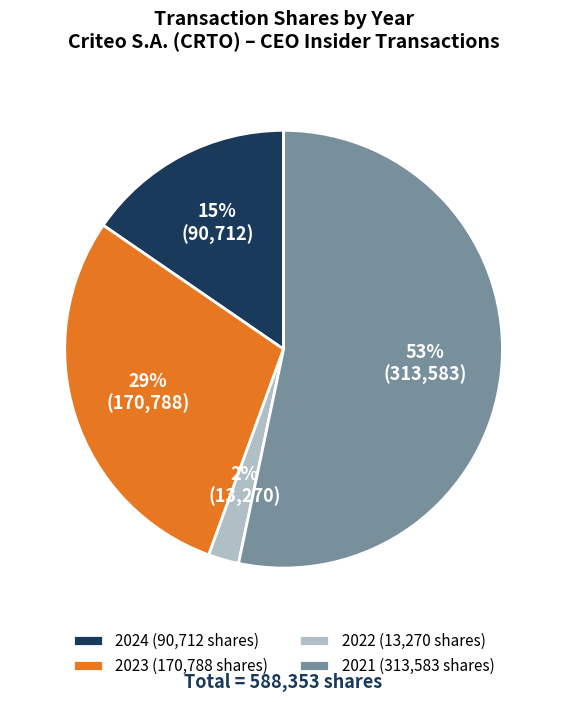

Do 2024 (90,712 shares) and 2022 (13,270 shares) together represent more than half of the pie?

No